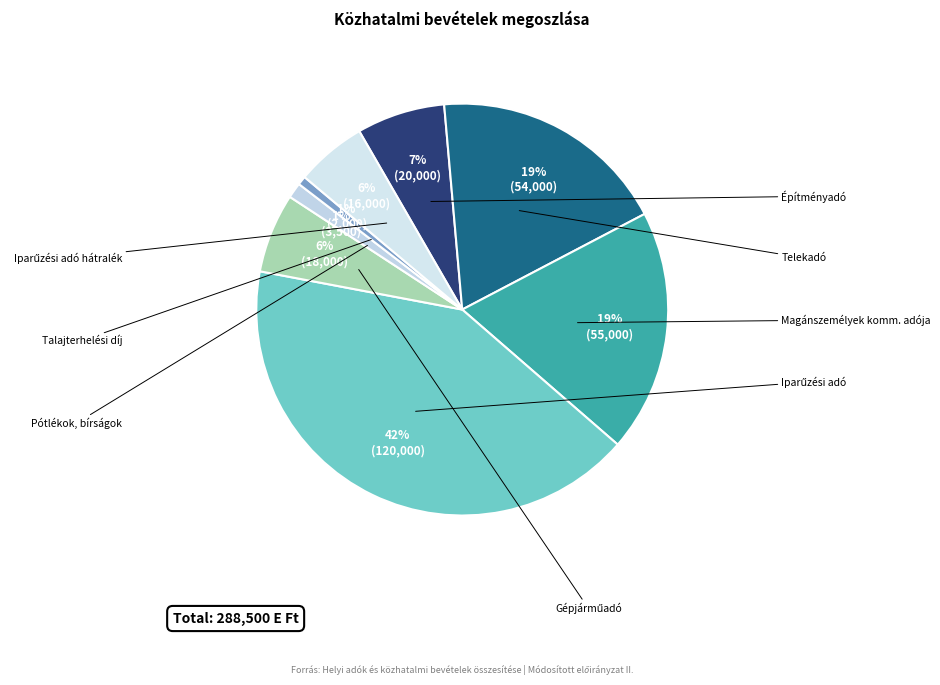

Is Építményadó the majority of the pie?

No